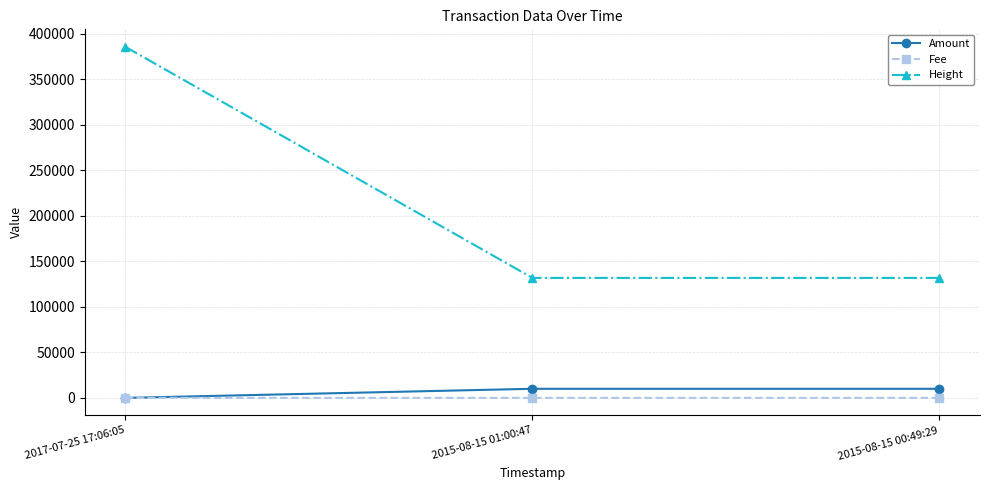

Which series has the largest range (max minus min)?

Height